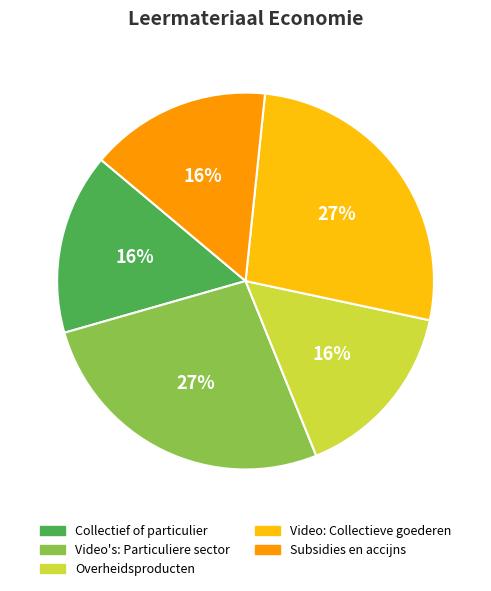

Is it true that Subsidies en accijns is 5% of the pie?

False